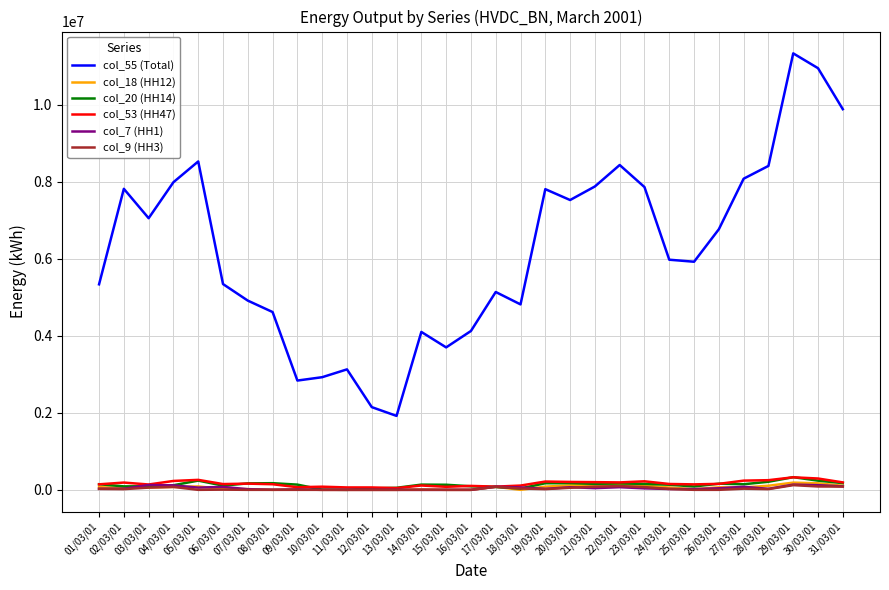

What is the total value across all series at 09/03/01?

3062000